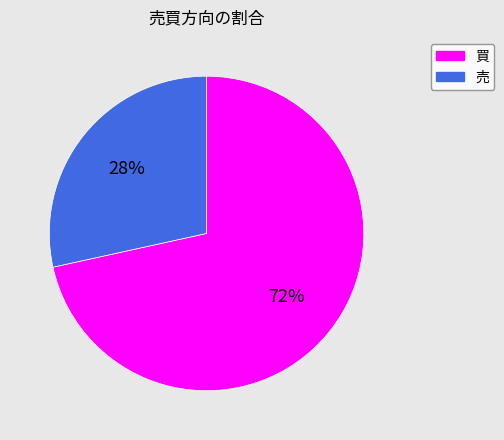

Count the number of slices in the pie.

2